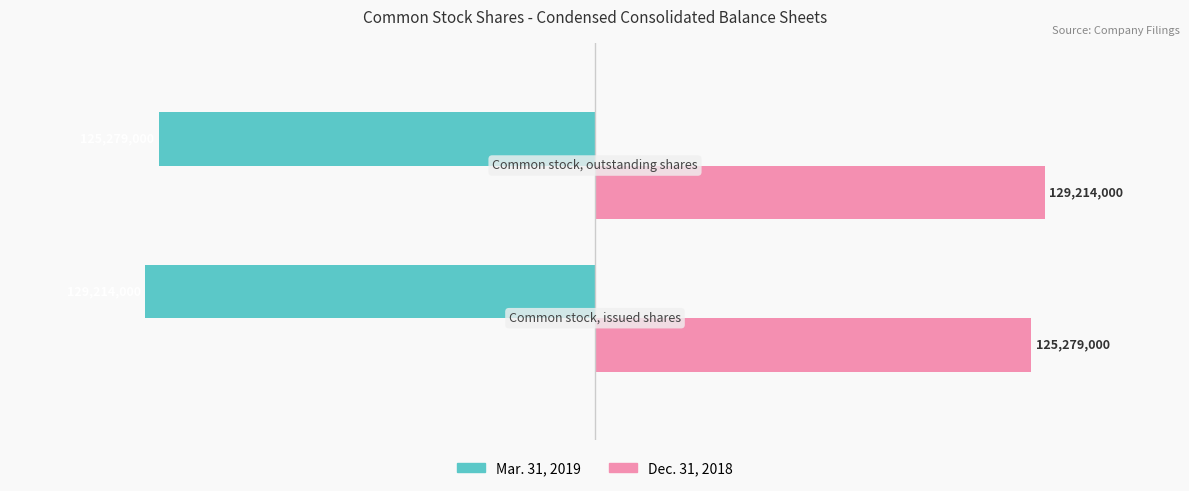

What is the sum of all Dec. 31, 2018 values?

254493000